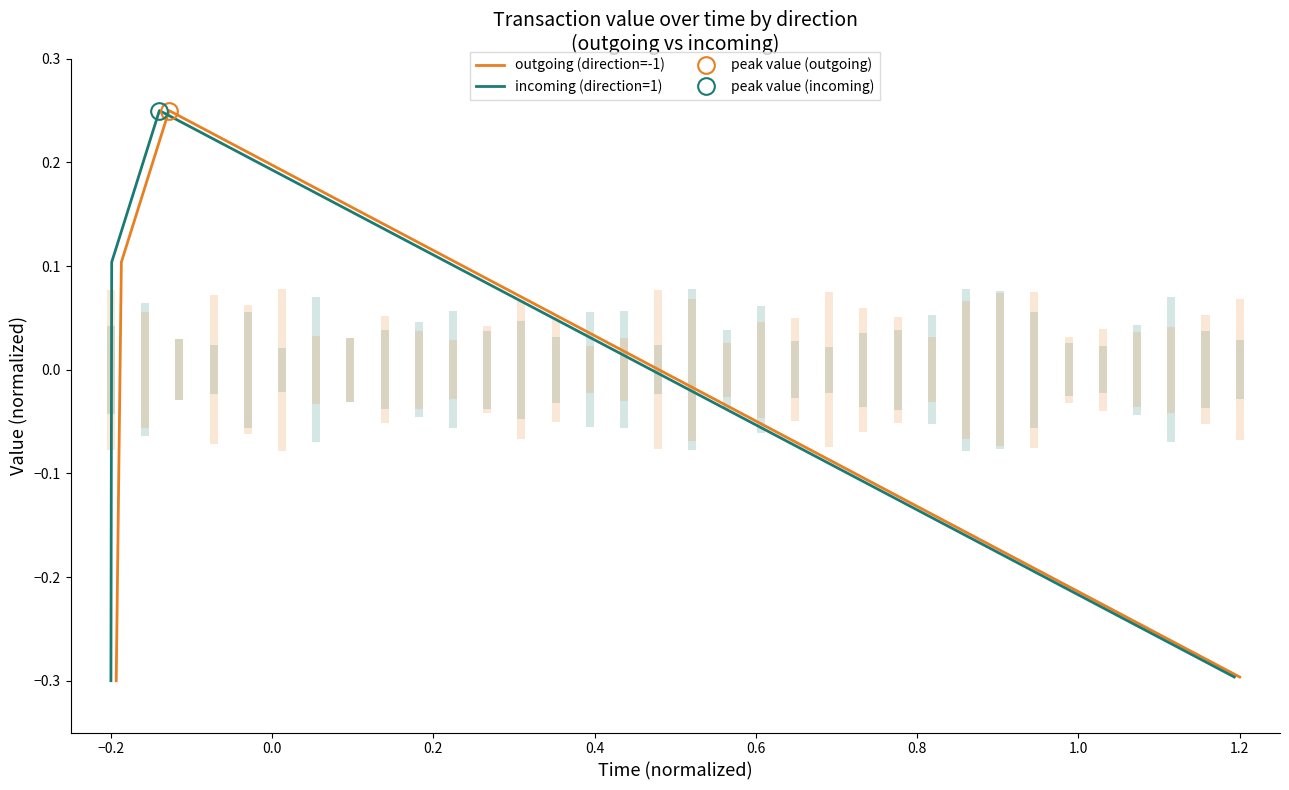

How many interior local peaks does the outgoing (direction=-1) series have?

1